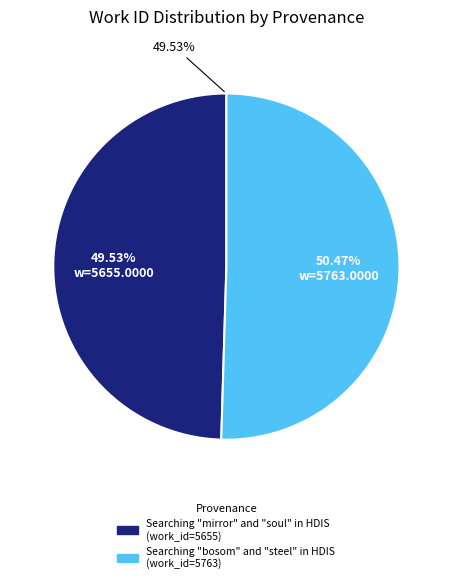

Does Searching "bosom" and "steel" in HDIS represent more than half of the total?

Yes